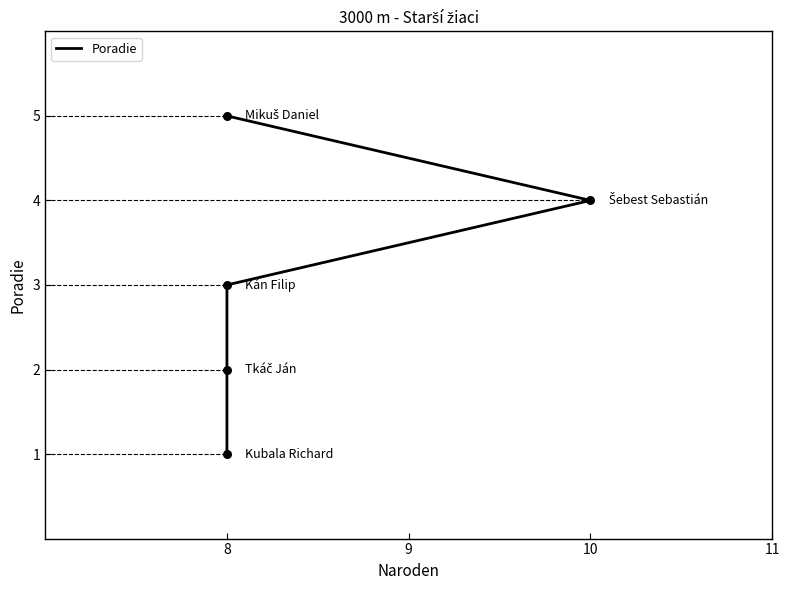

Which has a higher value, 8 or 8?

8